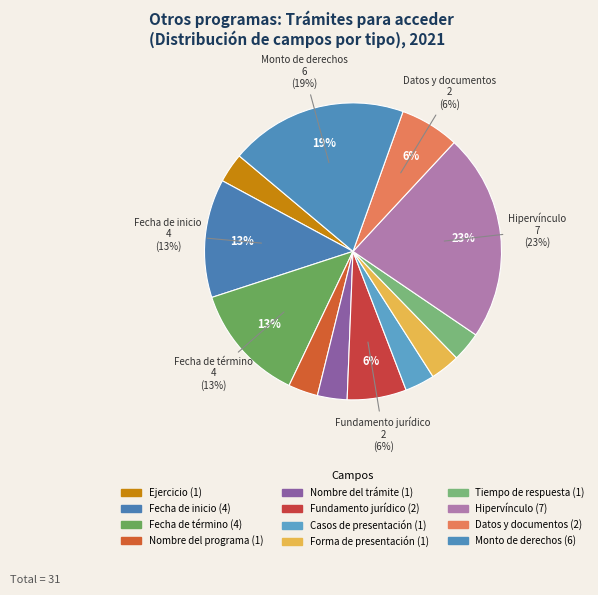

How many slices are in this pie chart?

12